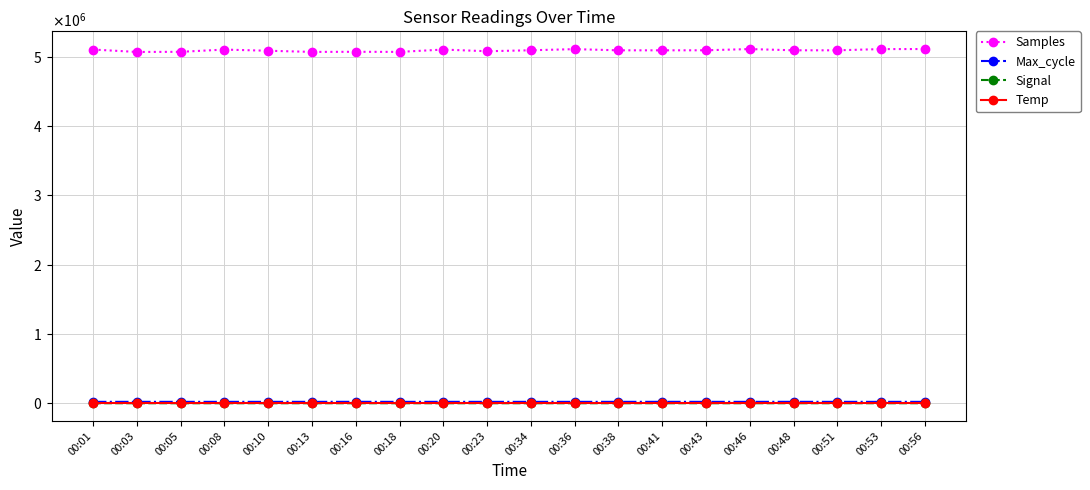

True or false: Signal and Samples cross at least once.

False